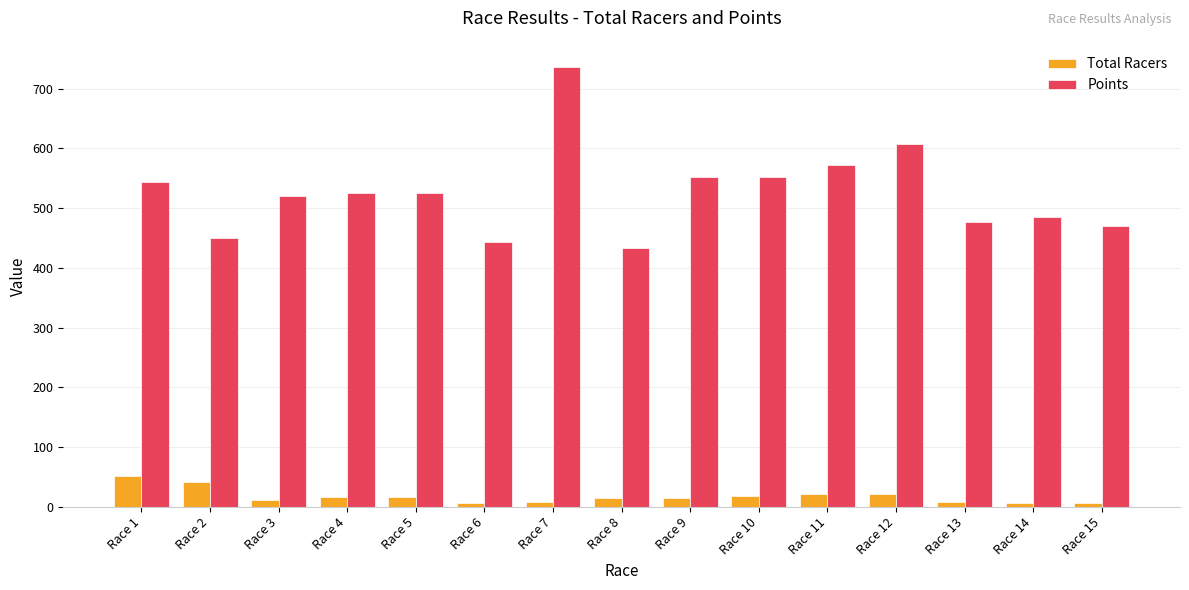

Where is Points nearest to the value 584?

Race 11